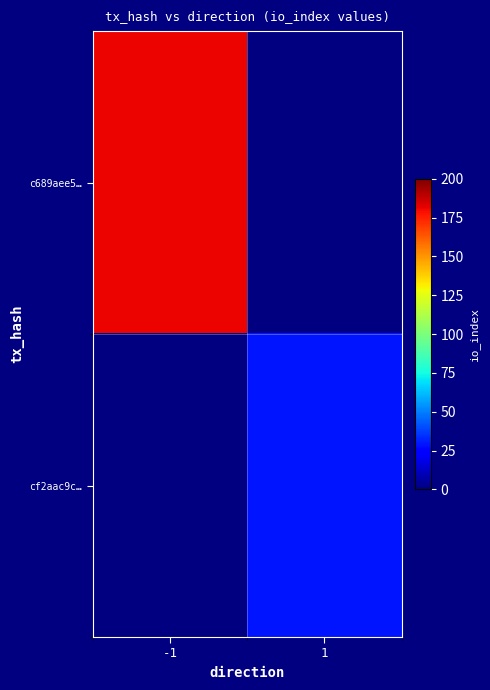

Which category has the lowest value across all series?

1